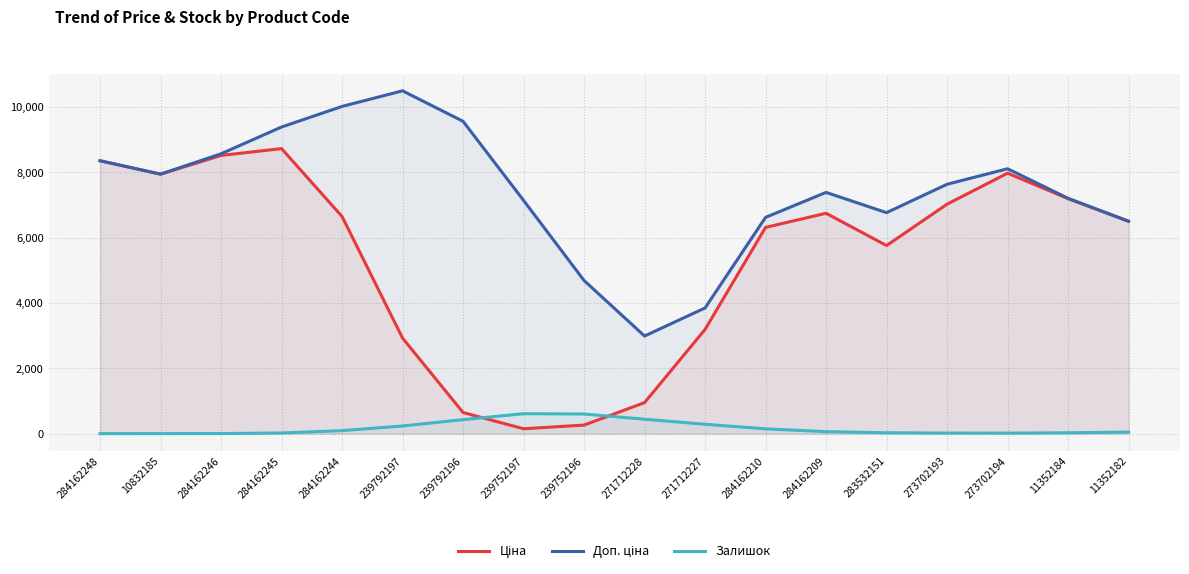

Which has a higher value, 284162244 or 239792197?

284162244